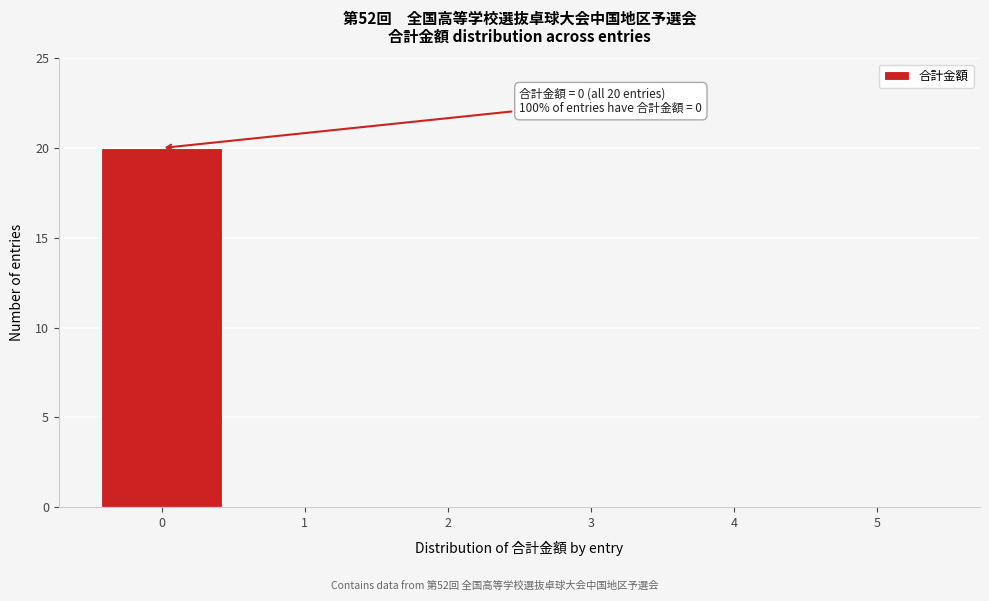

Reading right to left, what are all the values shown in this chart?

5=0	4=0	3=0	2=0	1=0	0=20